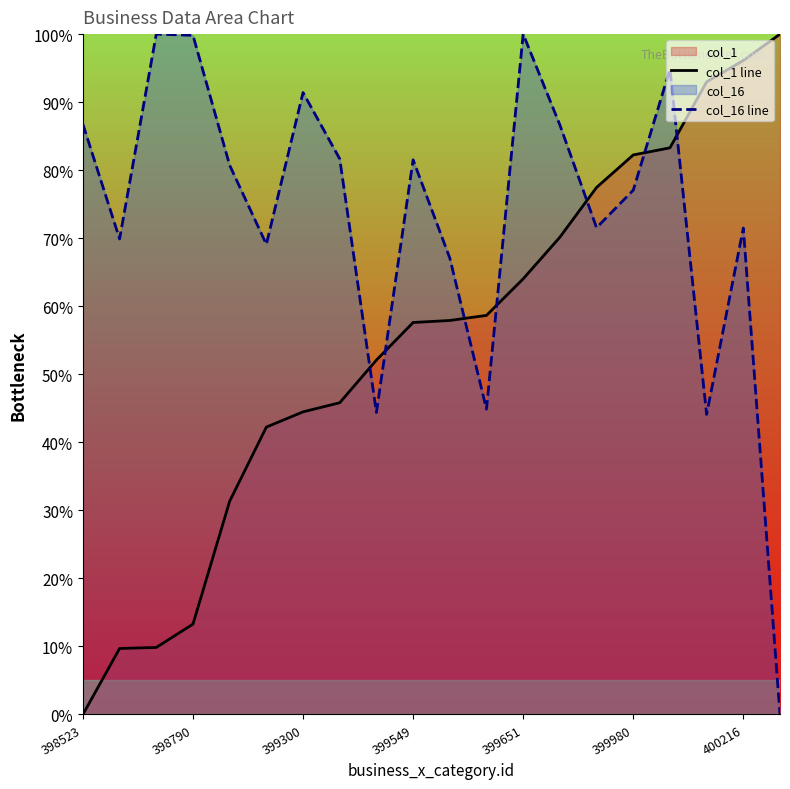

True or false: col_1 line and col_16 line cross at least once.

True